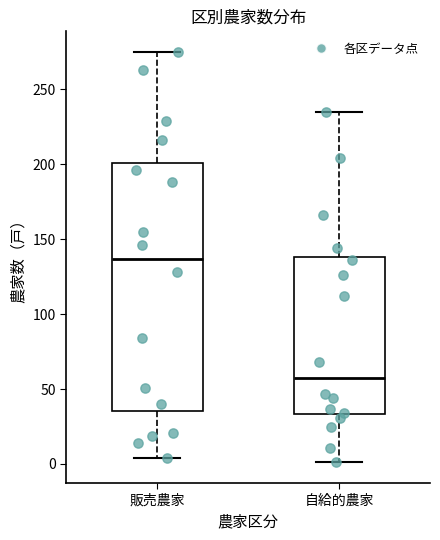

Which box's median line is the highest?

販売農家